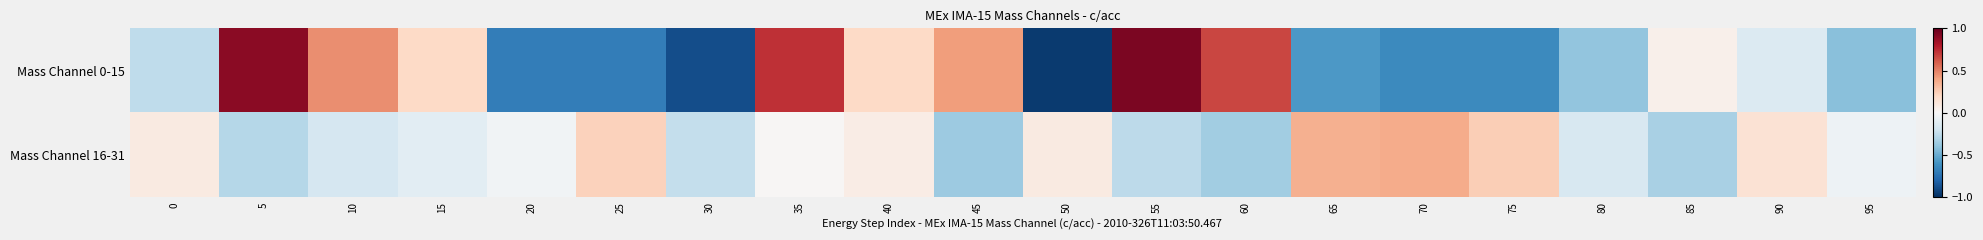

Count the number of data series in this chart.

2